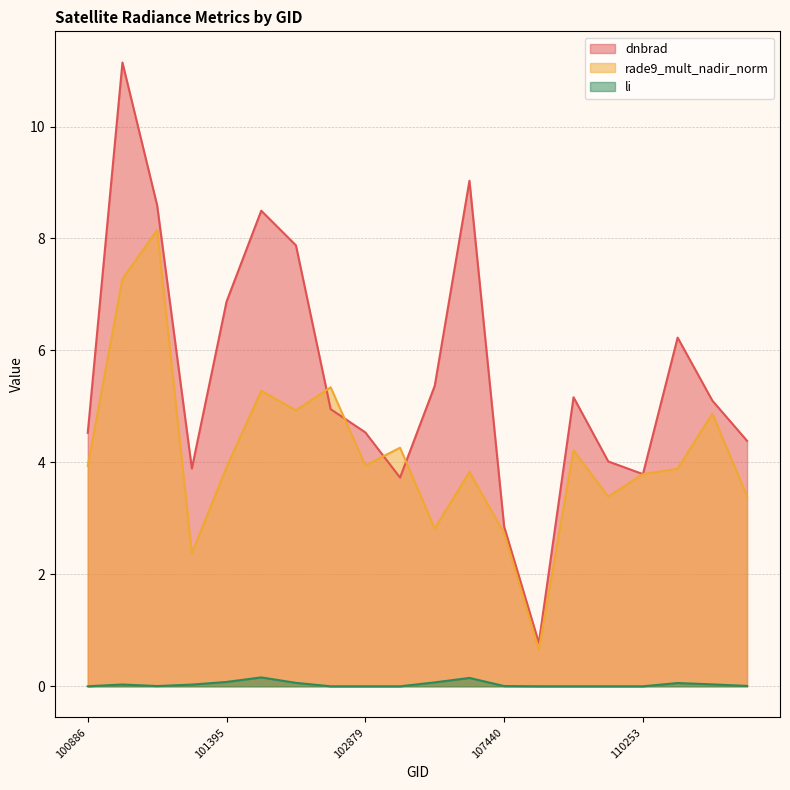

True or false: li and dnbrad intersect in this chart.

False